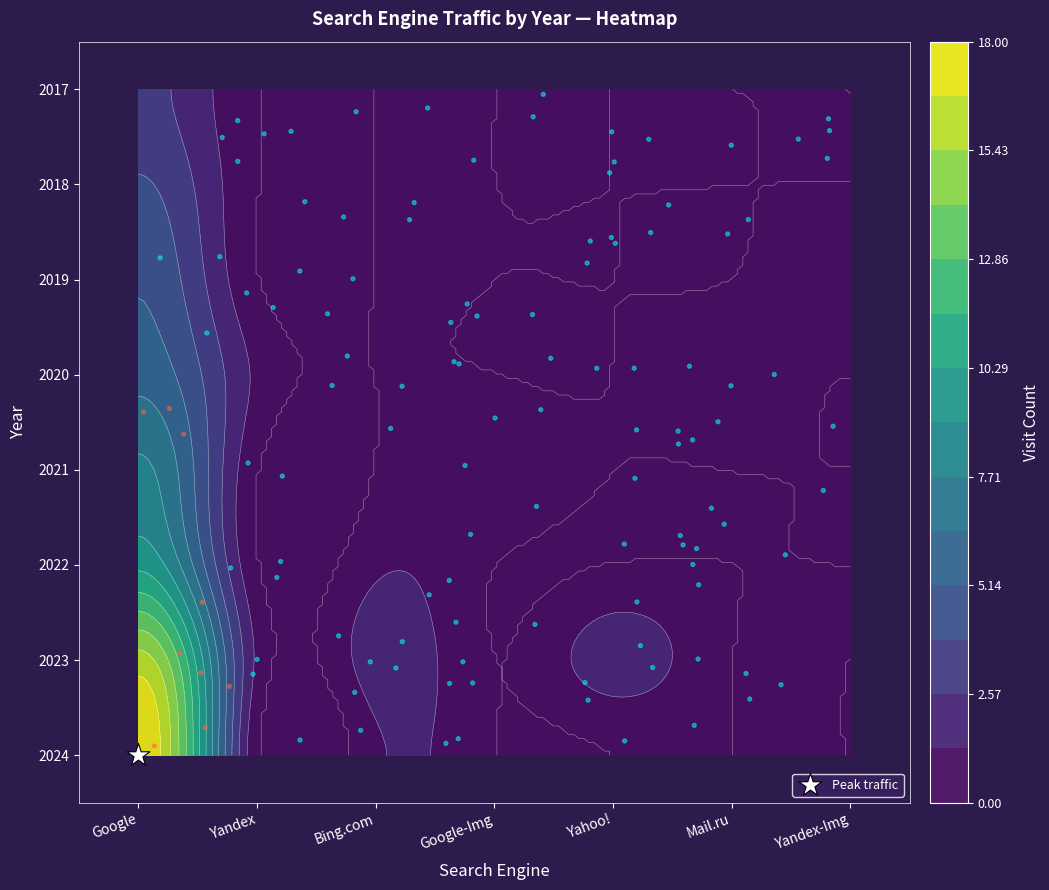

The value of 2020 at Google is 6. True or false?

True